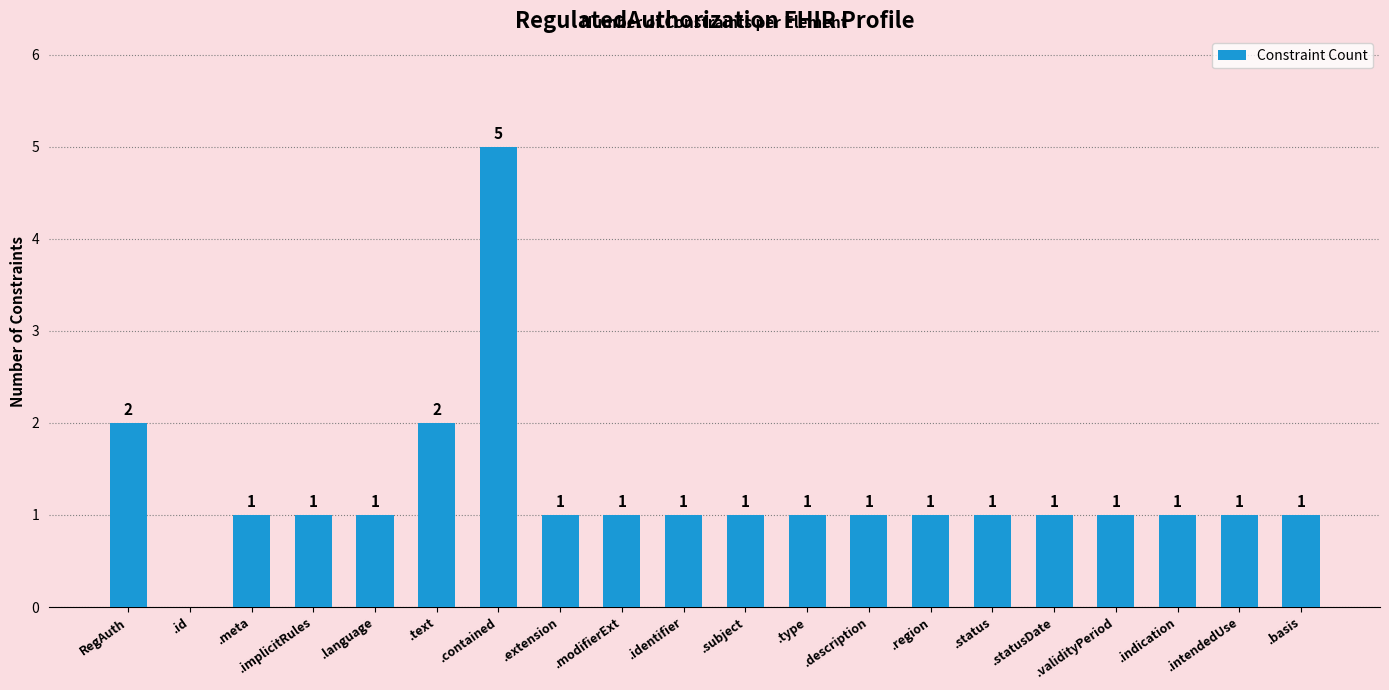

What is the sum of all values?

25